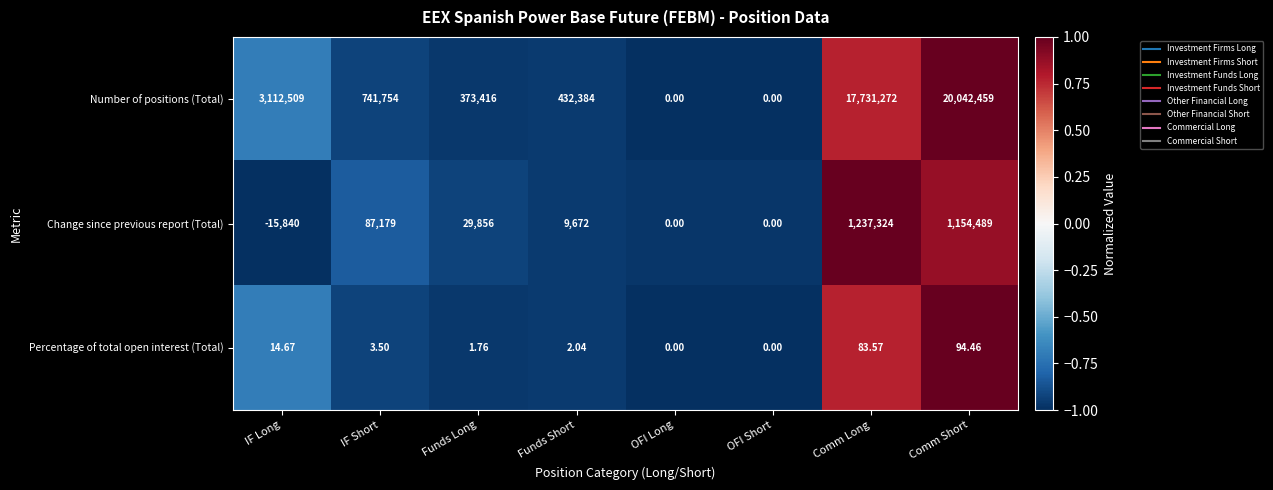

Which series changed the most between Funds Short and Comm Long?

Number of positions (Total)